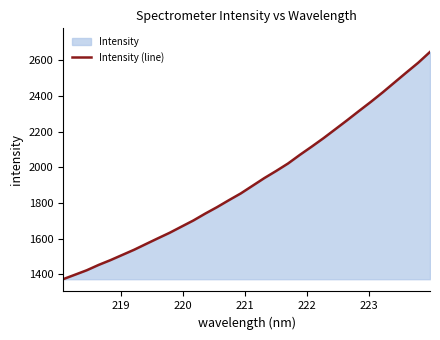

How many values are below 1897?

16